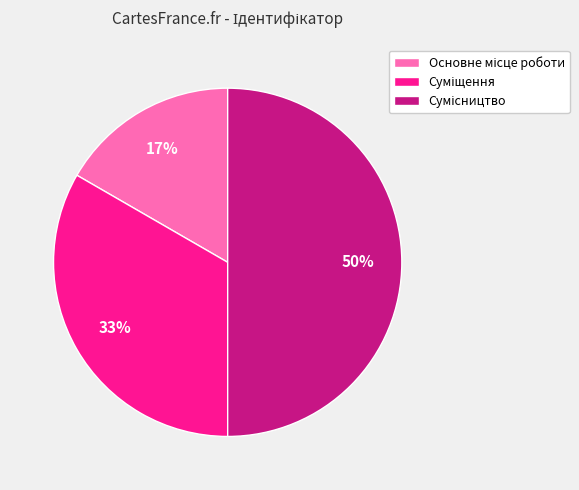

To the nearest percent, what is the difference between the largest and smallest slice percentages?

33%